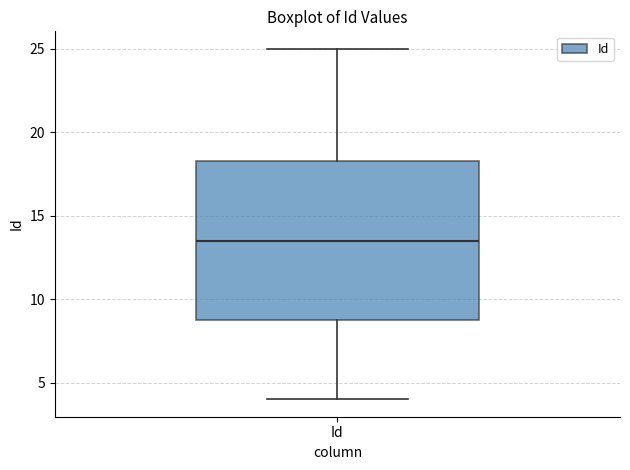

Transcribe this box plot: give where the median line is, the range the box spans, and where the two whiskers end, as read against the y-axis. The values are not printed on the chart, so give them approximately, as read against the axis.

median 13.5, box 9.0 to 18.5, whiskers 4.0 to 25.0